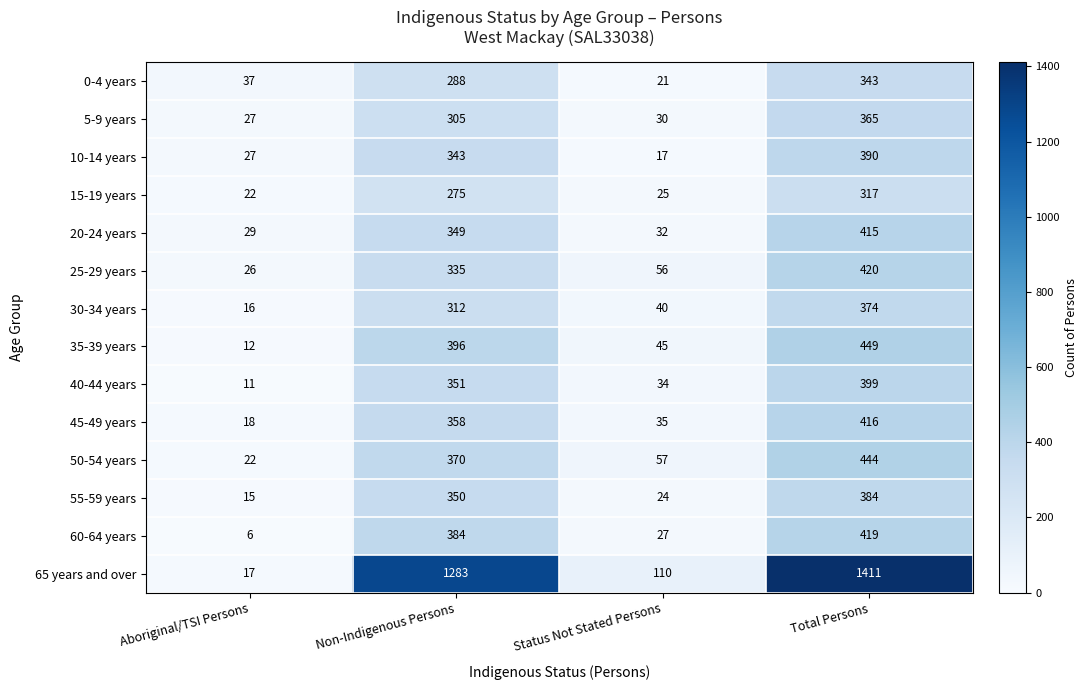

The value of 5-9 years at Non-Indigenous Persons is 182. True or false?

False